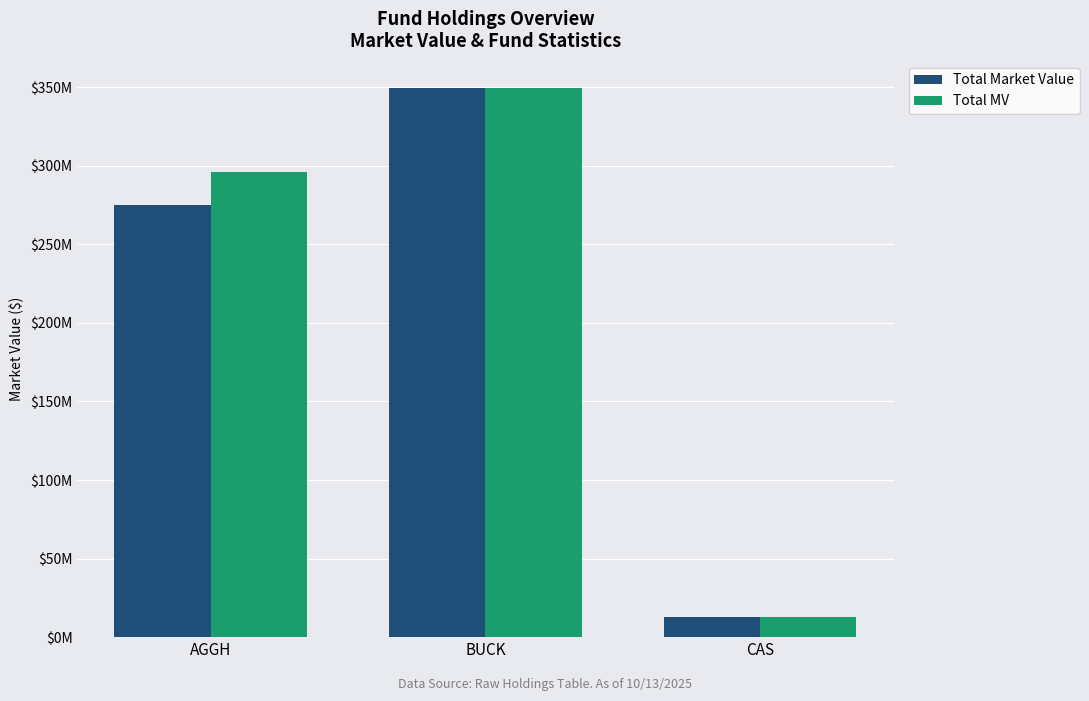

Which series has the widest spread of values?

Total Market Value